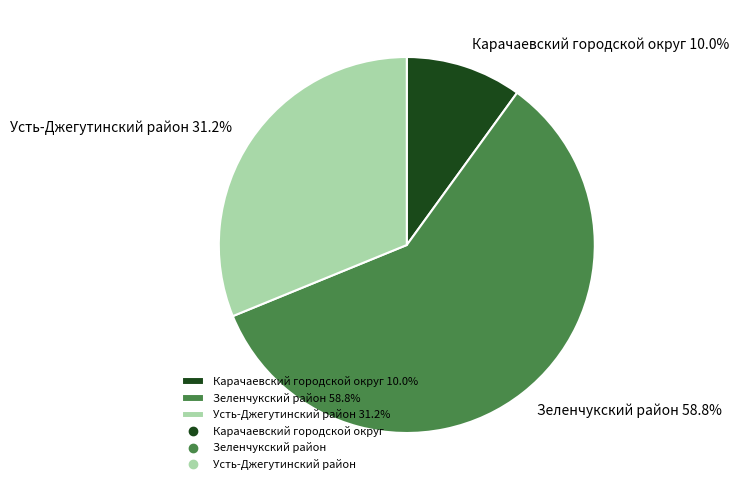

To the nearest percent, what is the difference between the largest and smallest slice percentages?

49%